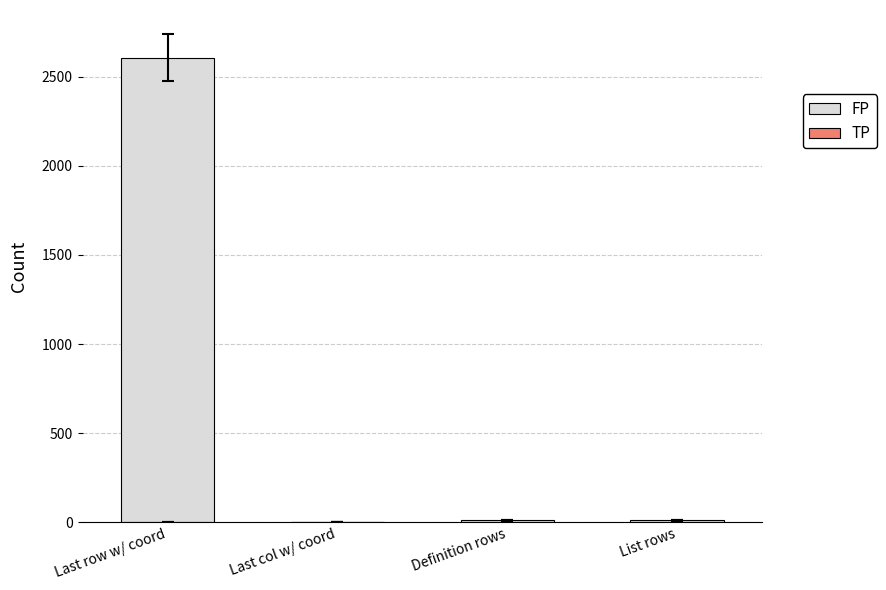

At which category is the sum across all series the highest?

Last row w/ coord